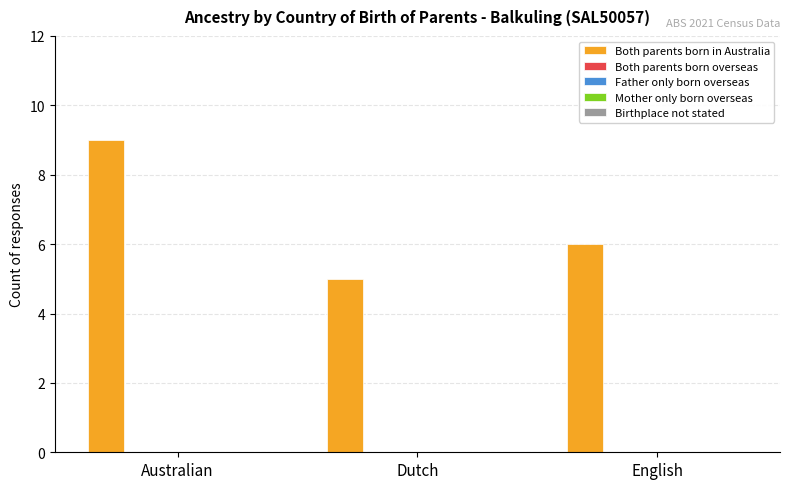

What is the minimum value shown in the chart?

5